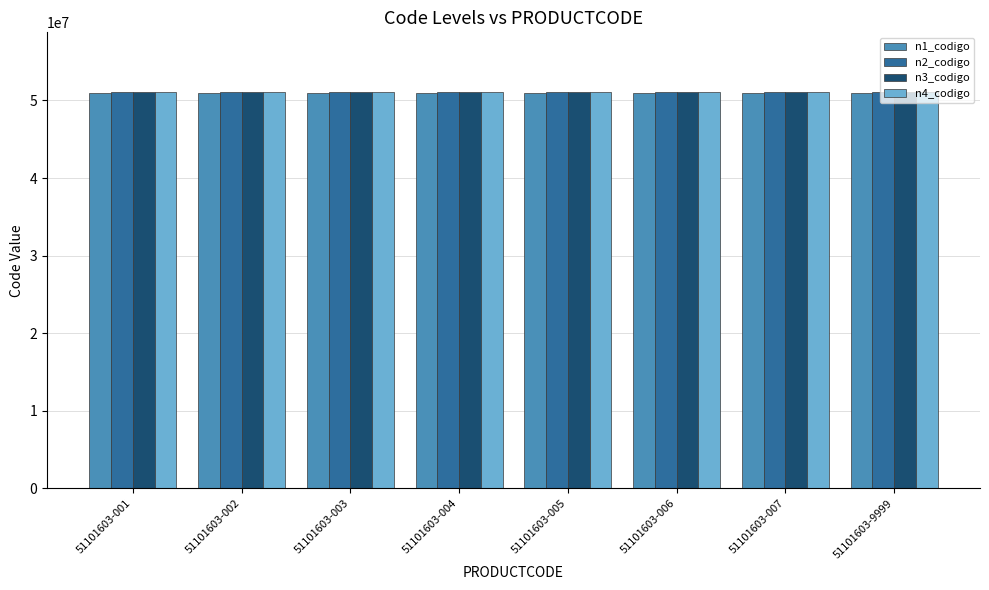

The value of n3_codigo at 51101603-005 is 89167173. True or false?

False